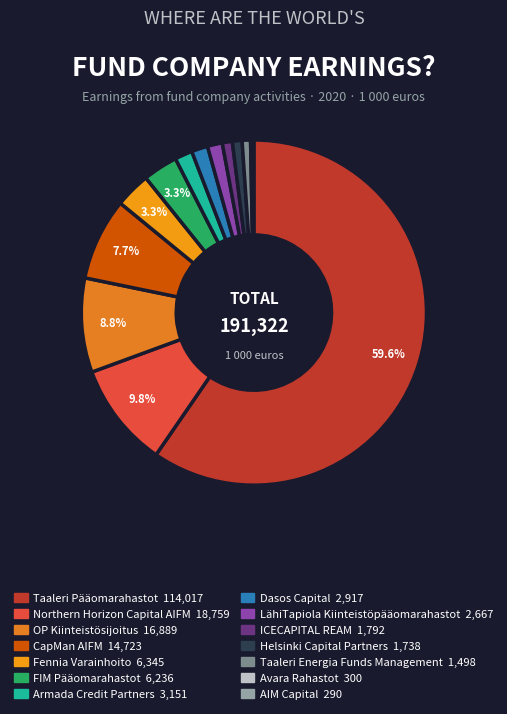

Rank the categories by value from lowest to highest.

AIM Capital Oy, Avara Rahastot Oy, Taaleri Energia Funds Management Oy, Helsinki Capital Partners Oy, ICECAPITAL REAM Oy, LähiTapiola Kiinteistöpääomarahastot Oy, Dasos Capital Oy, Armada Credit Partners Oy, FIM Pääomarahastot Oy, Fennia Varainhoito Oy, CapMan AIFM Oy, OP Kiinteistösijoitus Oy, Northern Horizon Capital AIFM Oy, Taaleri Pääomarahastot Oy